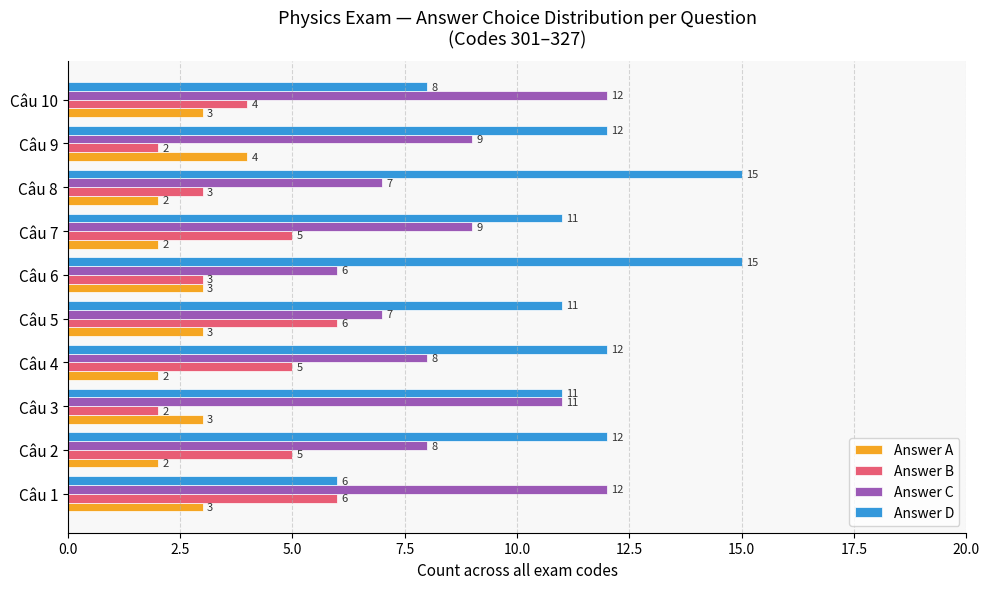

What is the difference between the maximum and minimum values in the Answer C series?

6